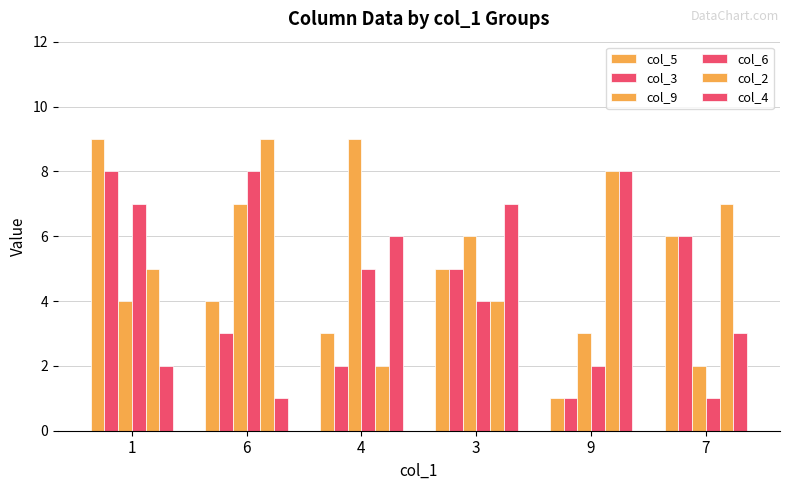

How many bars are there in each group?

6